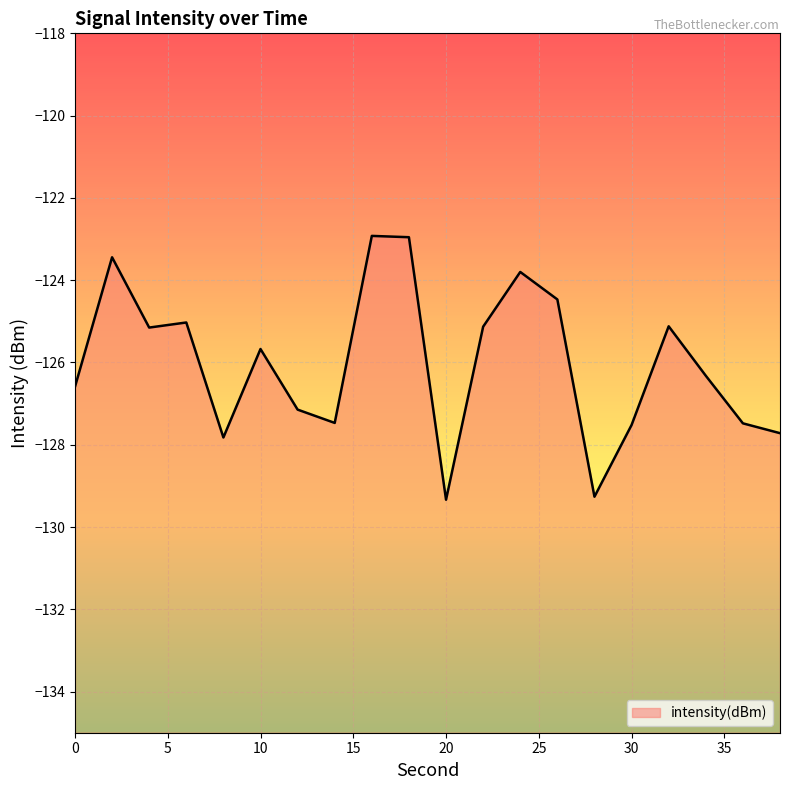

List the labels in order of value, smallest first.

20, 28, 8, 38, 30, 36, 14, 12, 0, 34, 10, 4, 22, 32, 6, 26, 24, 2, 18, 16